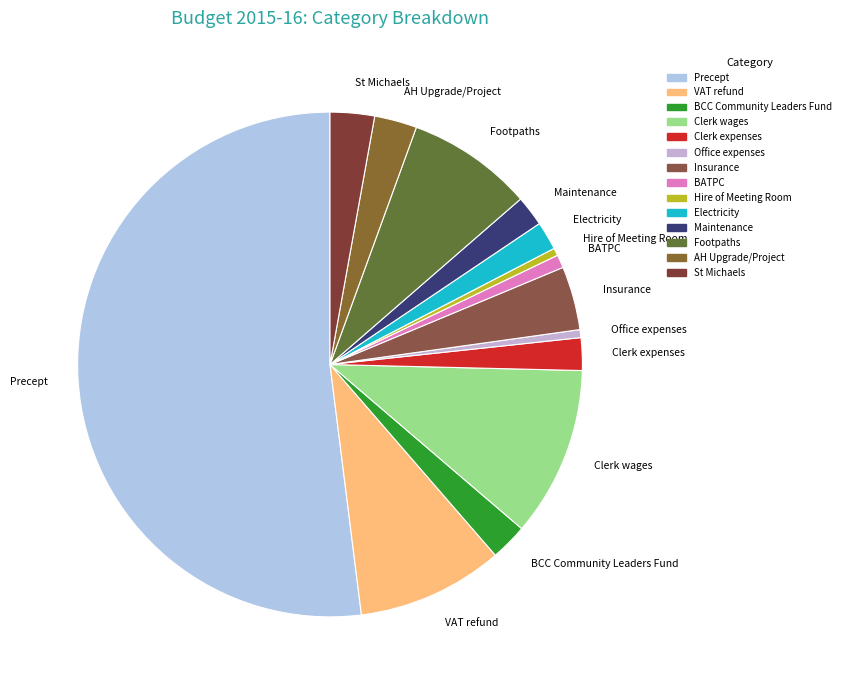

Is the sum of VAT refund and Office expenses greater than half?

No